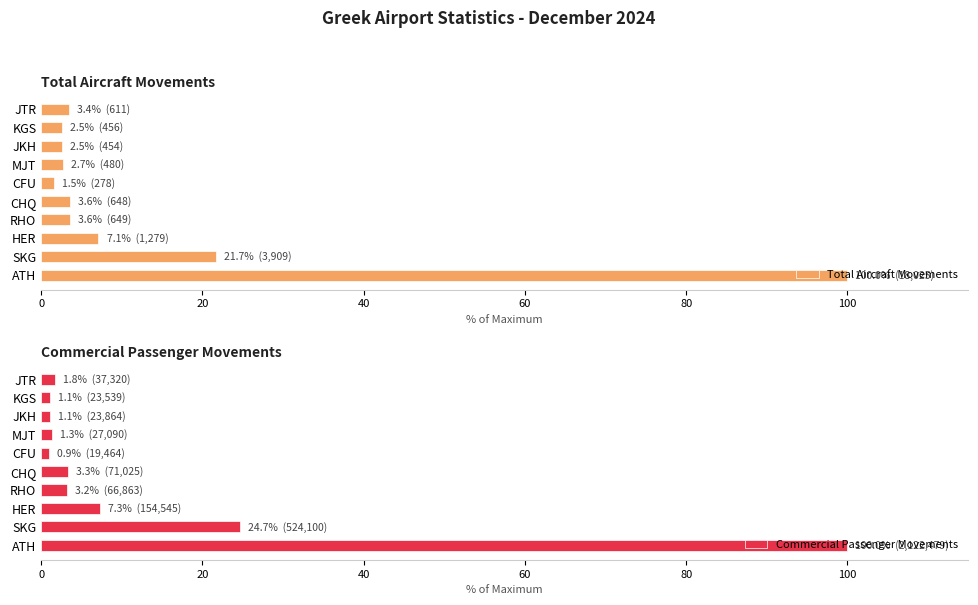

What is the approximate value of Total Aircraft Movements at RHO?

3.6